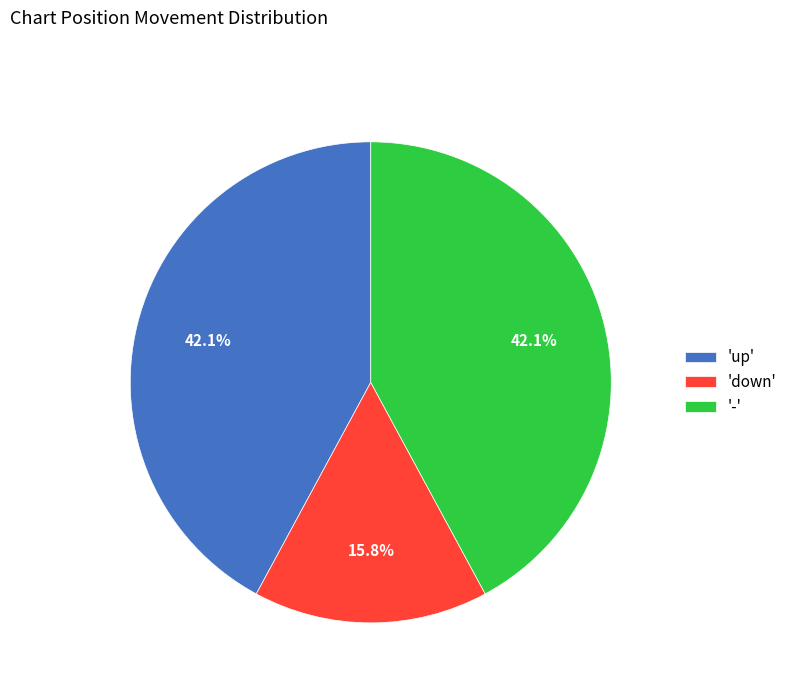

Which slice is the smallest?

'down'